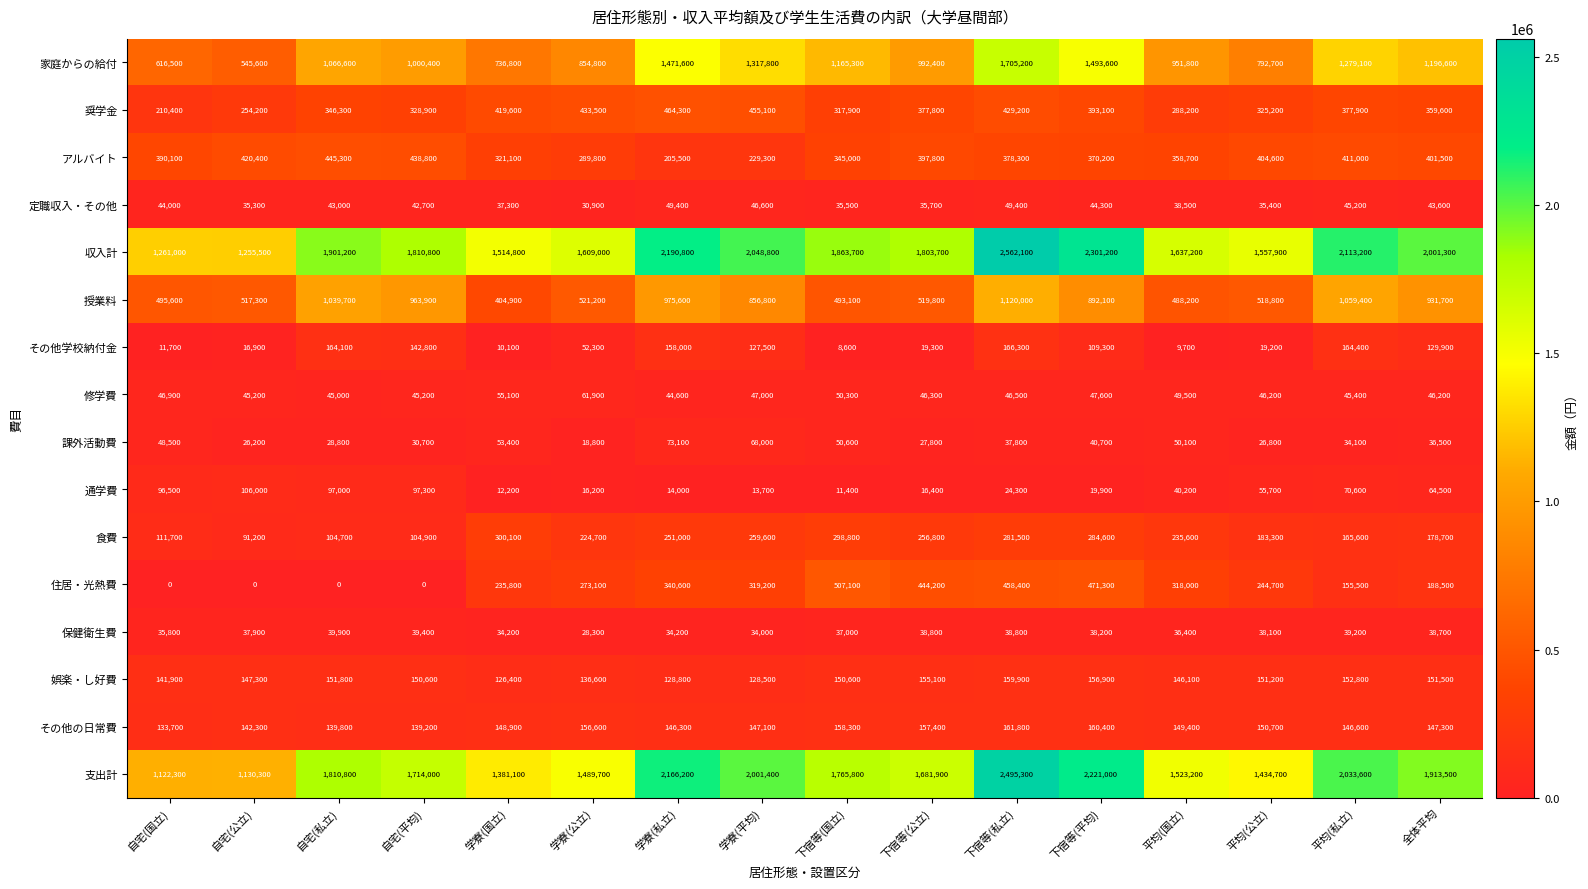

Which label corresponds to the largest value in the chart?

下宿等(私立)